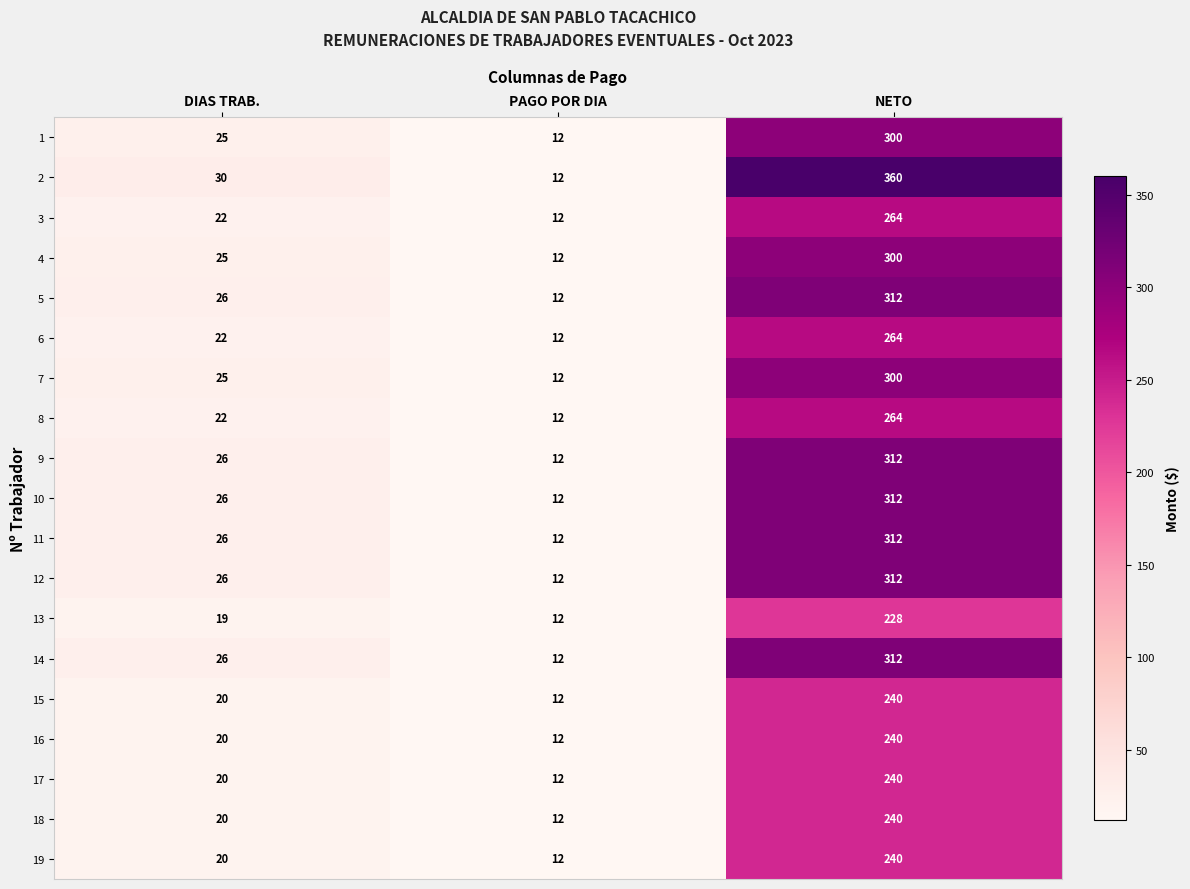

What is the approximate value of 2 at NETO?

360